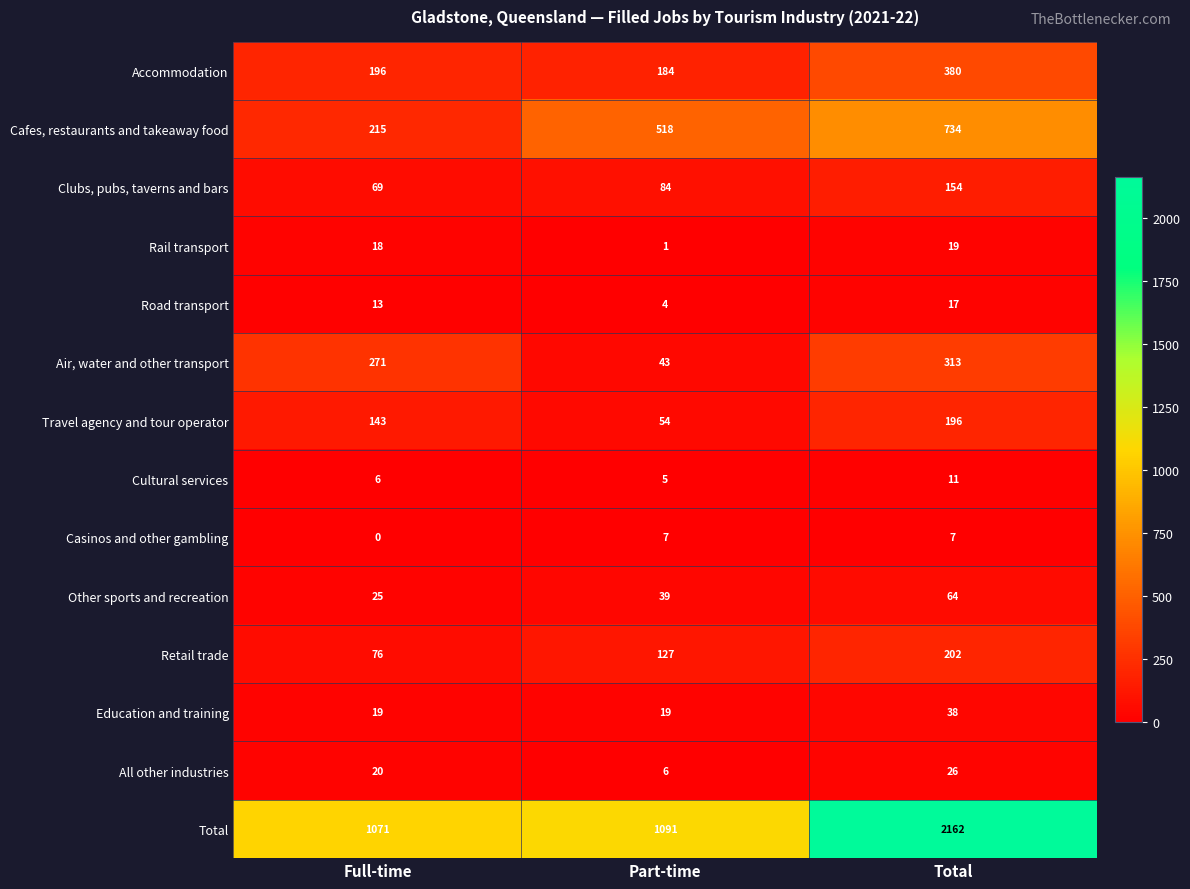

Is it true that Other sports and recreation equals 39 at Part-time?

True